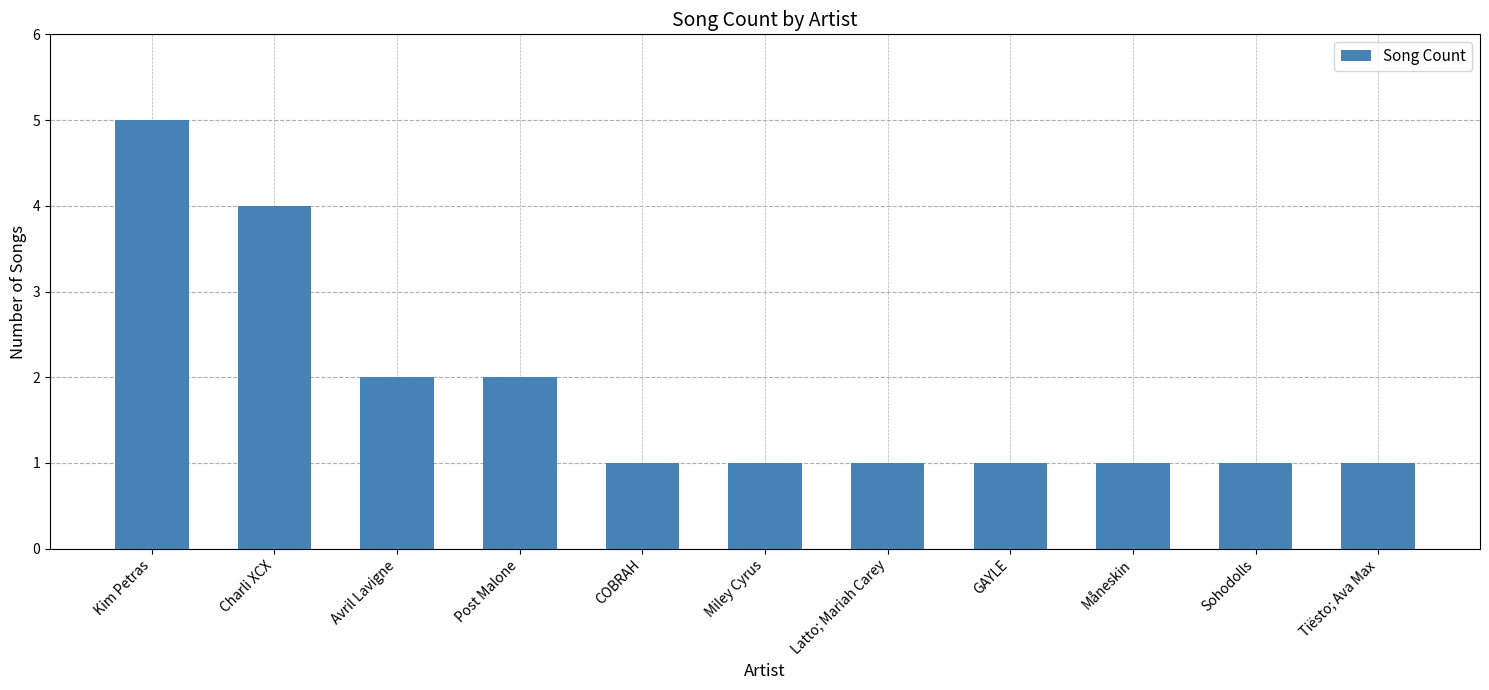

Approximately how many times larger is the value at Latto; Mariah Carey compared to Post Malone?

0.5